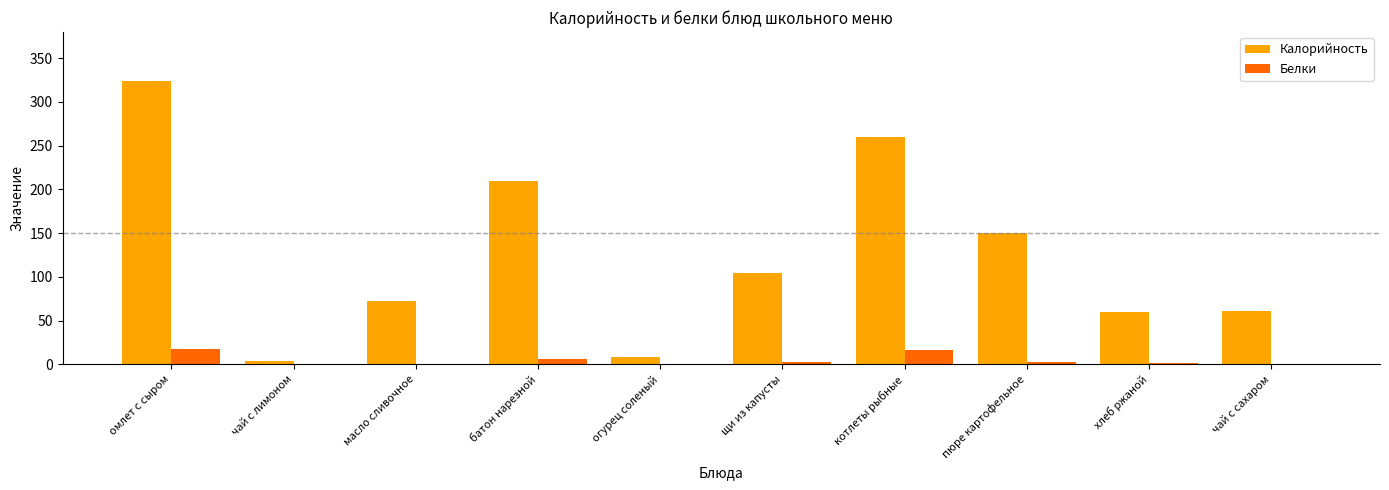

What is the sum of the Калорийность values at чай с сахаром and пюре картофельное?

210.6